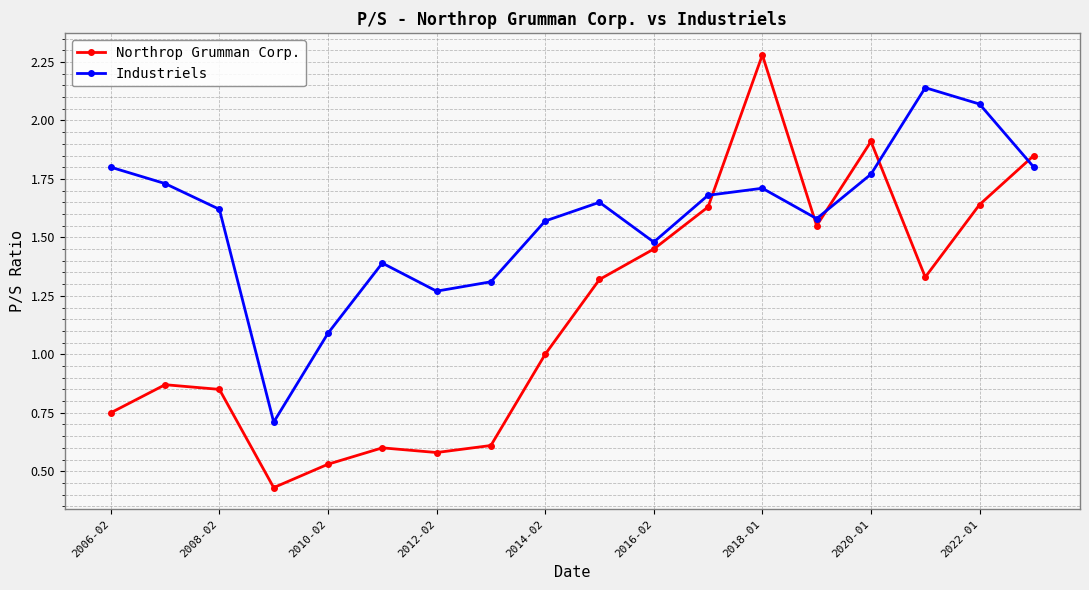

Which series has the largest total across all categories?

Industriels